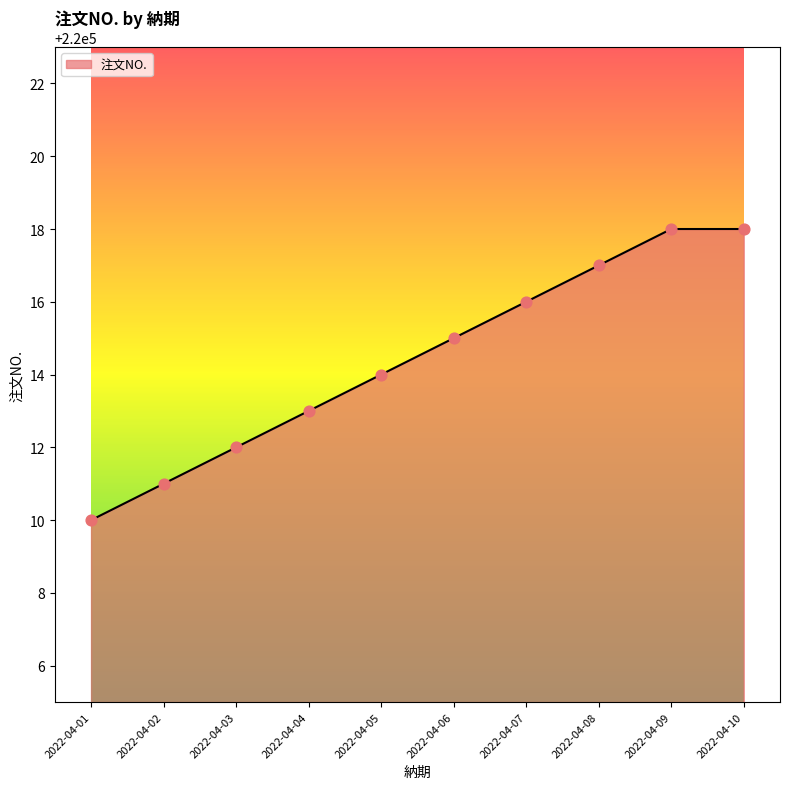

Approximately how many times larger is the value at 2022-04-02 compared to 2022-04-04?

1.0